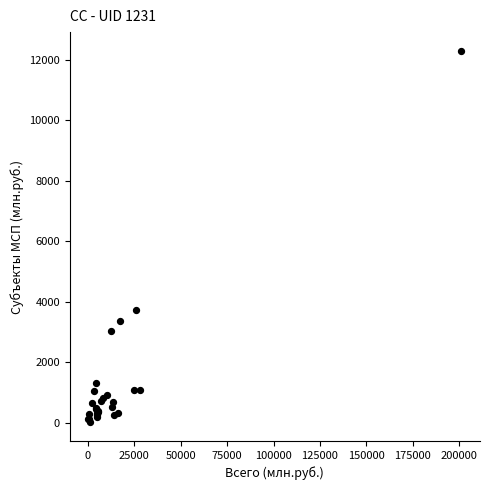

What Y value in the scatter plot is closest to 6149?

3735.7